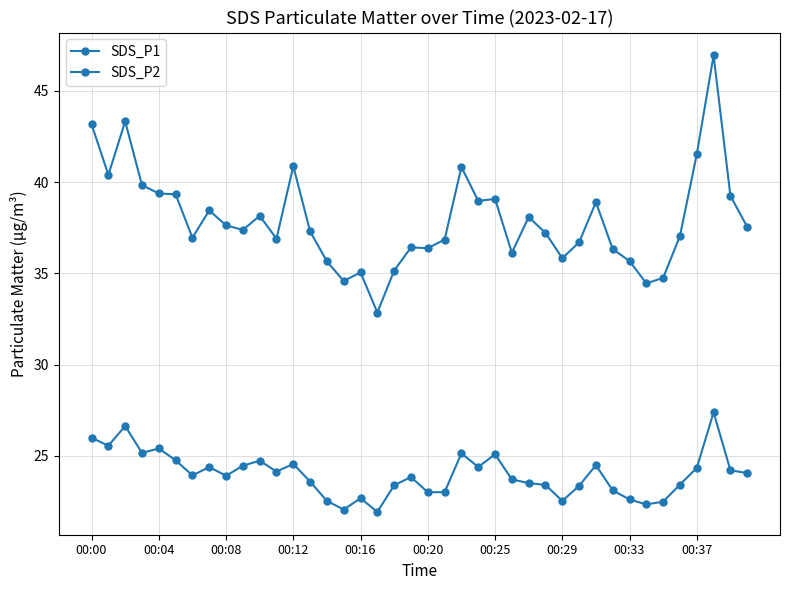

How many lines are shown in the chart?

2